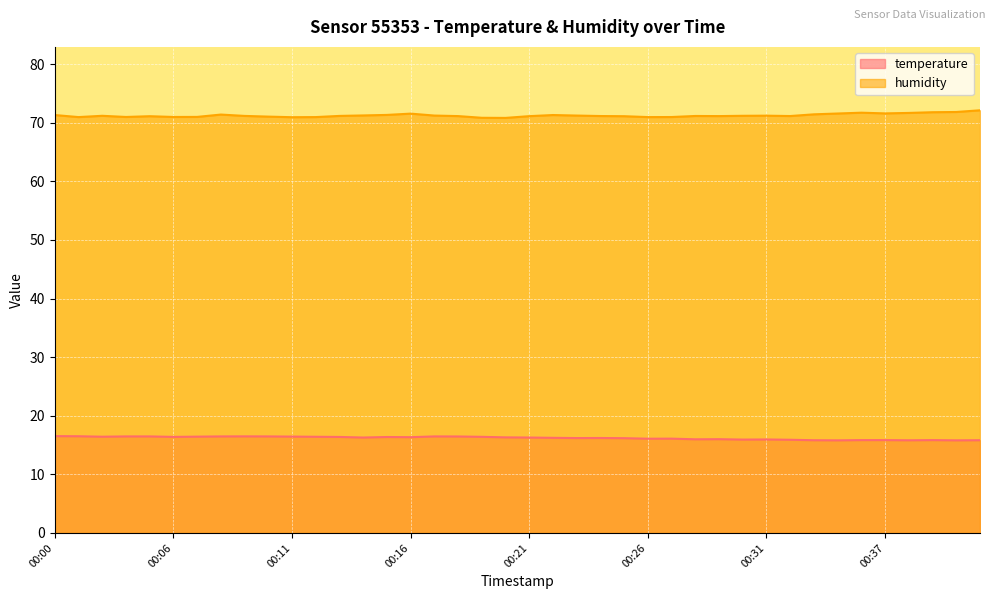

True or false: humidity and temperature intersect in this chart.

False